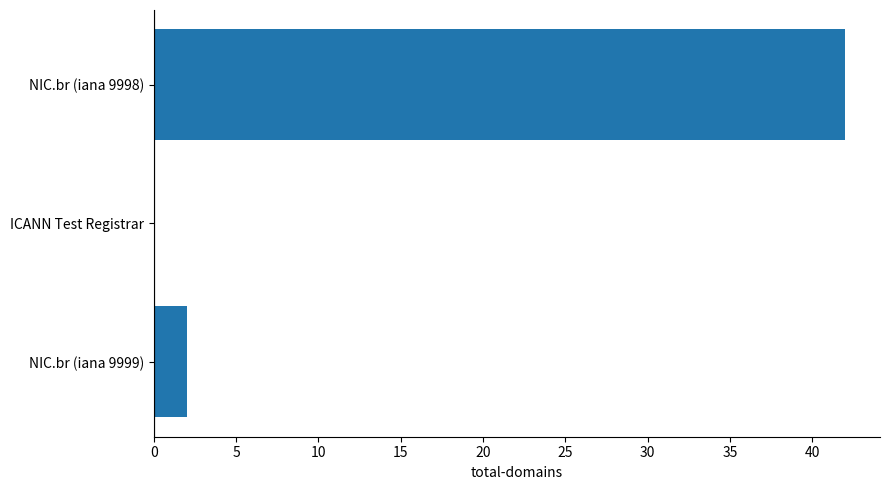

What is the maximum value shown in the chart?

42